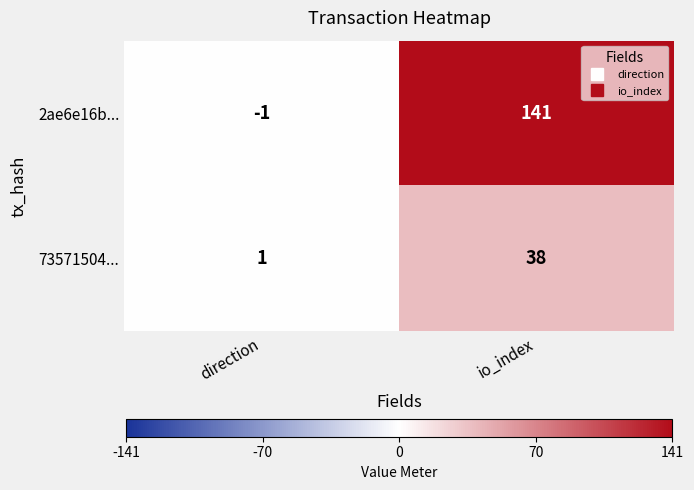

At which category is the sum across all series the highest?

io_index